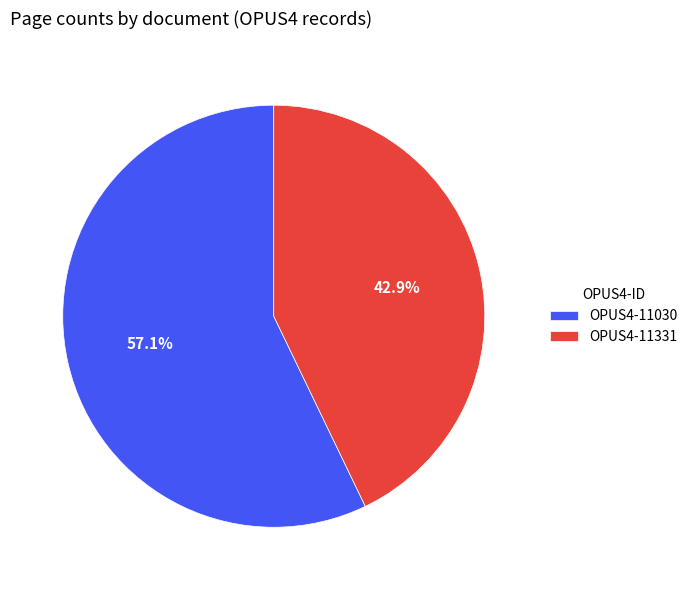

Which category has the biggest portion of the pie?

OPUS4-11030